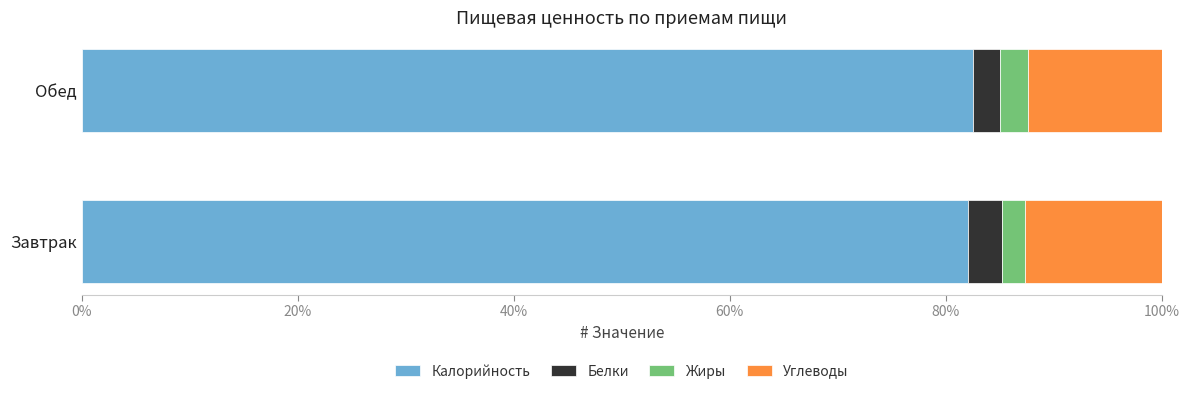

What is the sum of the Калорийность values at Обед and Завтрак?

164.6